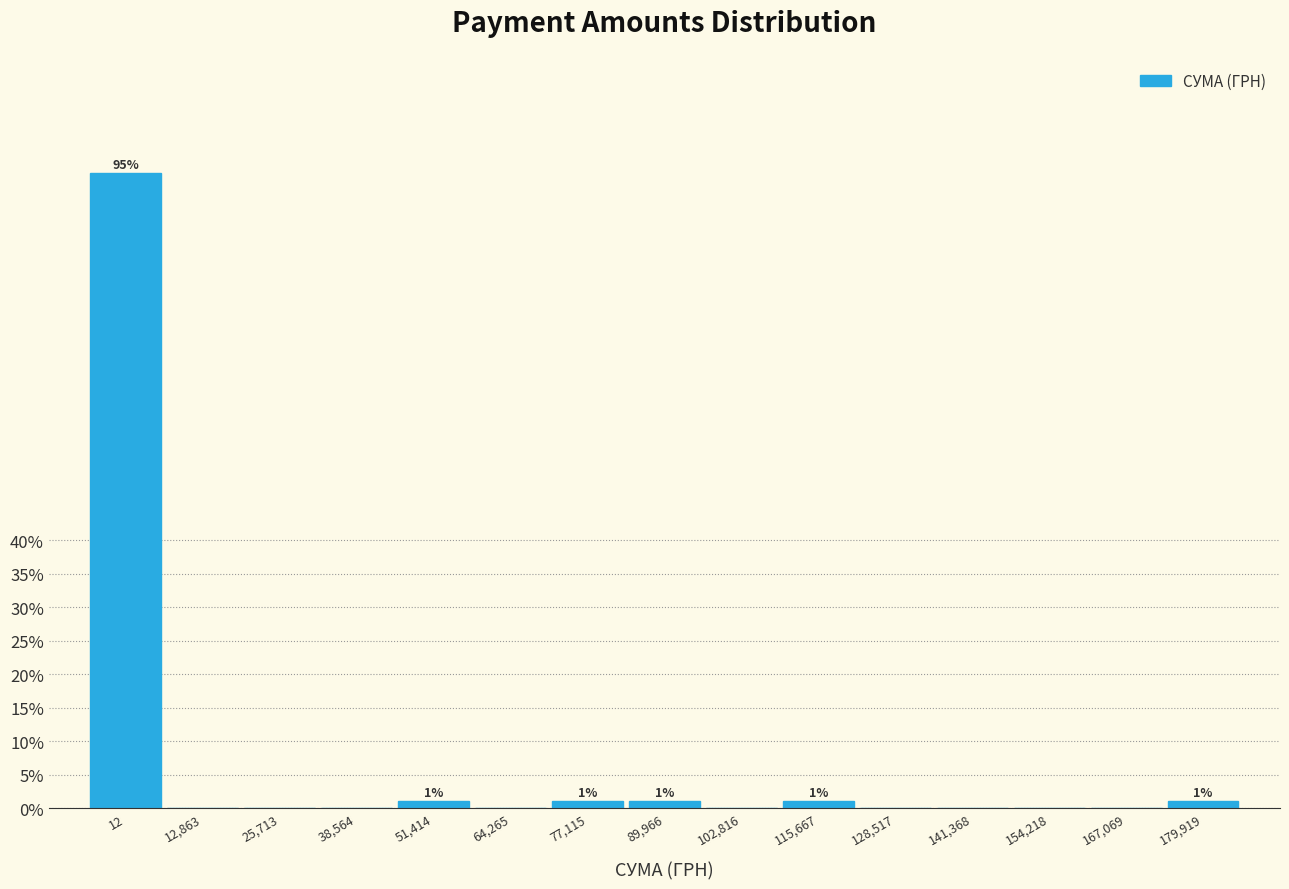

Reading left to right, what are all the values shown in this chart?

12=94.8	12,863=0.0	25,713=0.0	38,564=0.0	51,414=1.0	64,265=0.0	77,115=1.0	89,966=1.0	102,816=0.0	115,667=1.0	128,517=0.0	141,368=0.0	154,218=0.0	167,069=0.0	179,919=1.0